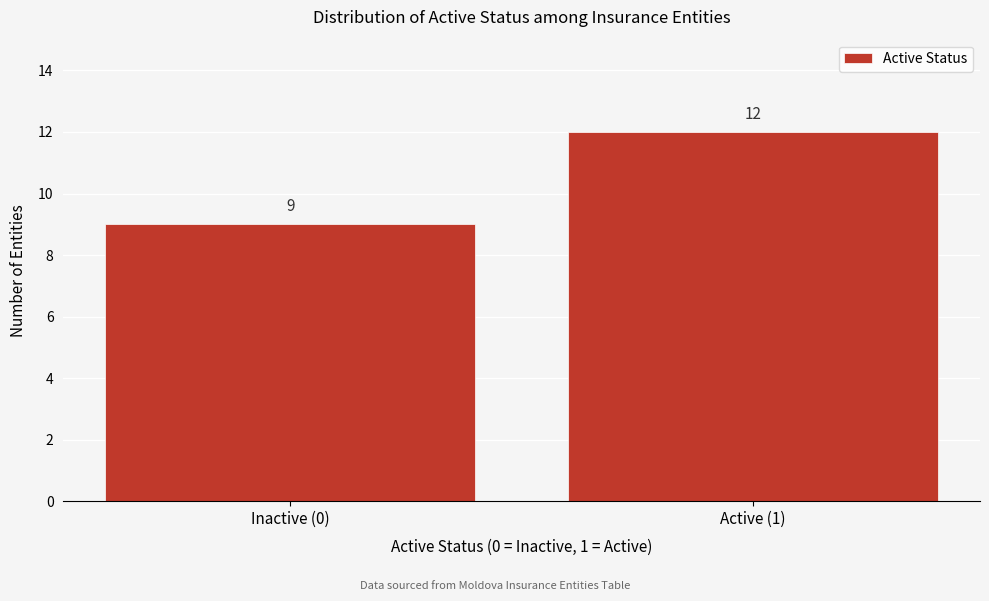

Reading left to right, list all the values displayed in this chart.

Inactive (0)=9	Active (1)=12